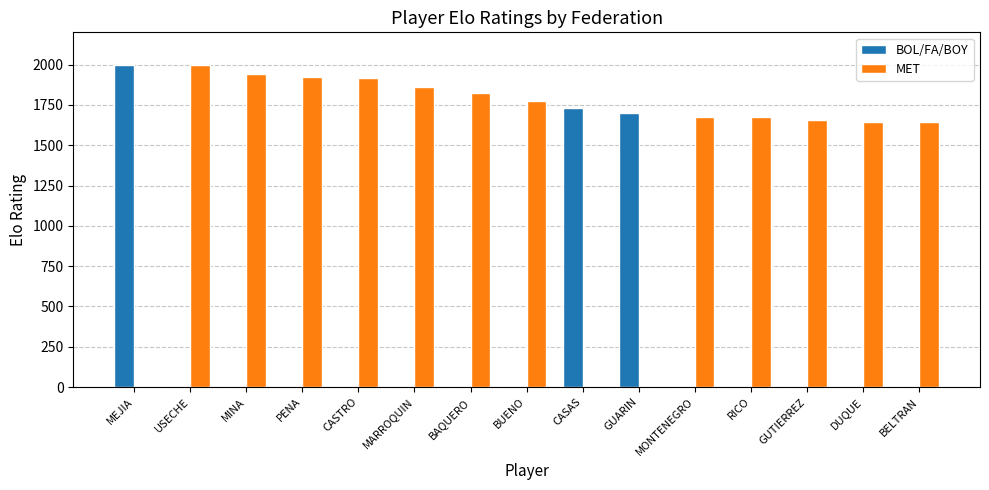

Is the value of BOL/FA/BOY at MONTENEGRO greater than the value of MET at RICO?

No